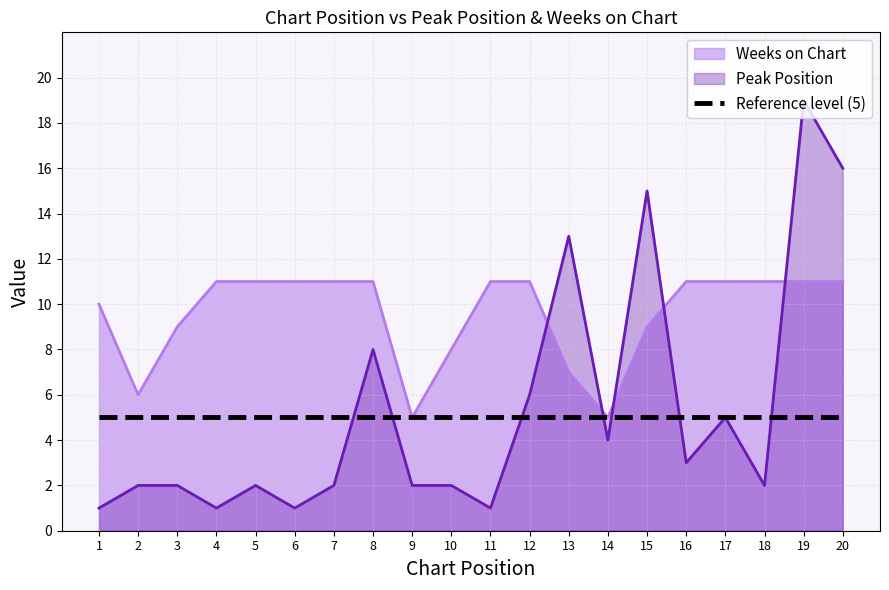

True or false: Peak Position has a value of 1 at 11.

False